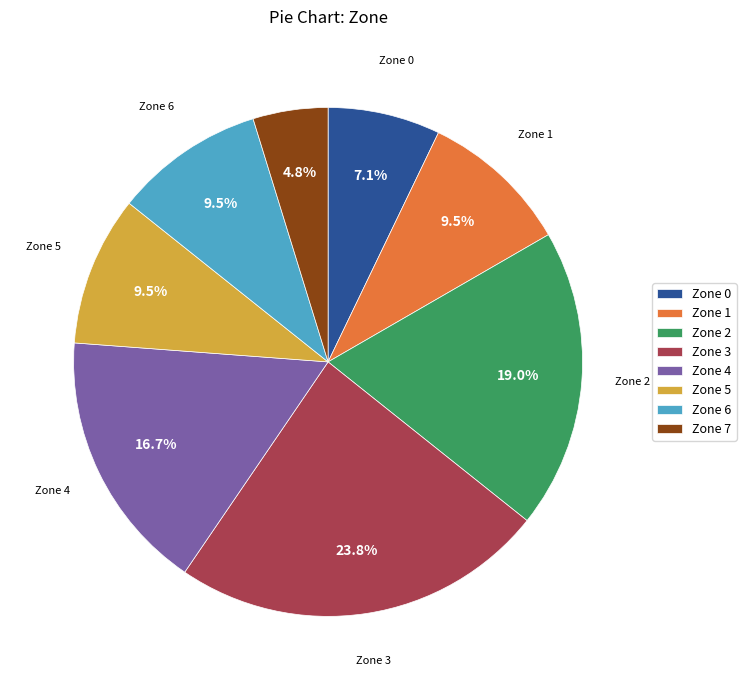

Does any single category account for the majority?

No